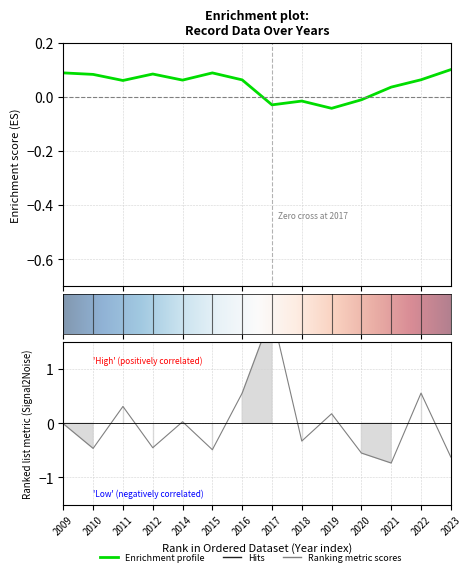

At which category does the data reach its first local valley?

2010